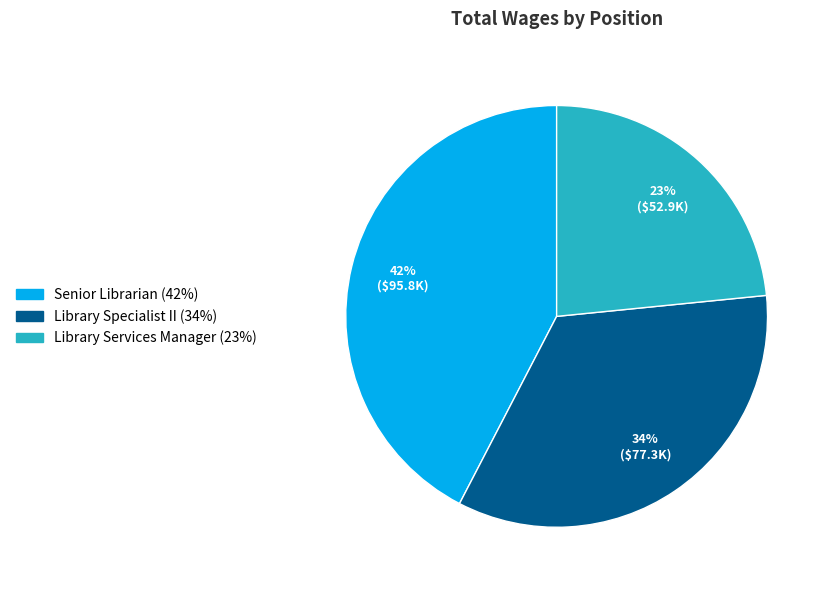

True or false: Senior Librarian accounts for 54% of the total.

False